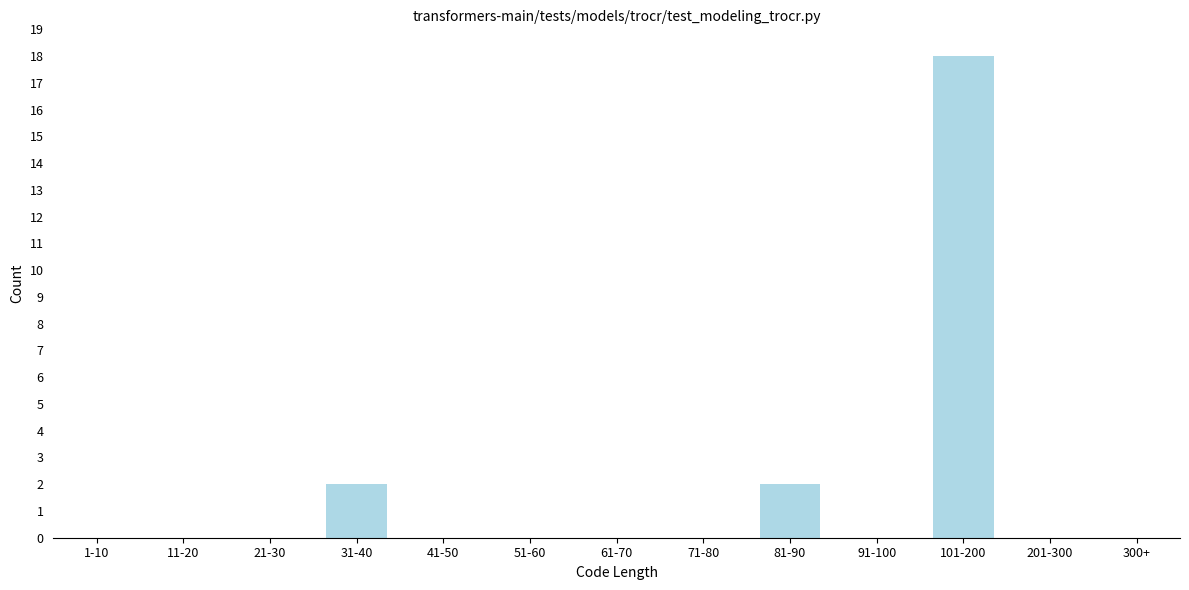

Reading left to right, what are all the values shown in this chart?

1-10=0	11-20=0	21-30=0	31-40=2	41-50=0	51-60=0	61-70=0	71-80=0	81-90=2	91-100=0	101-200=18	201-300=0	300+=0